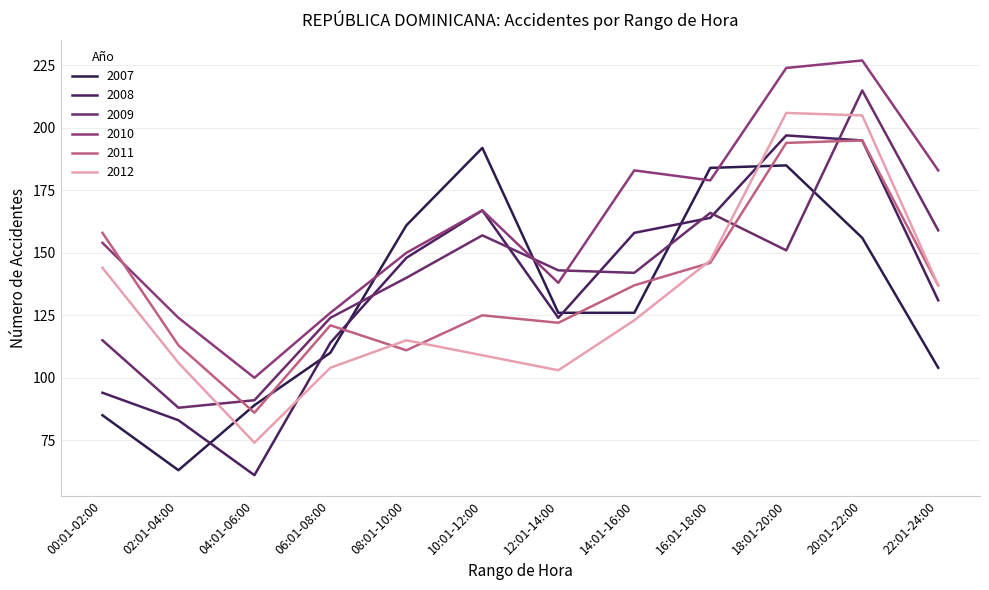

Does the chart display data point markers on the line(s)?

No